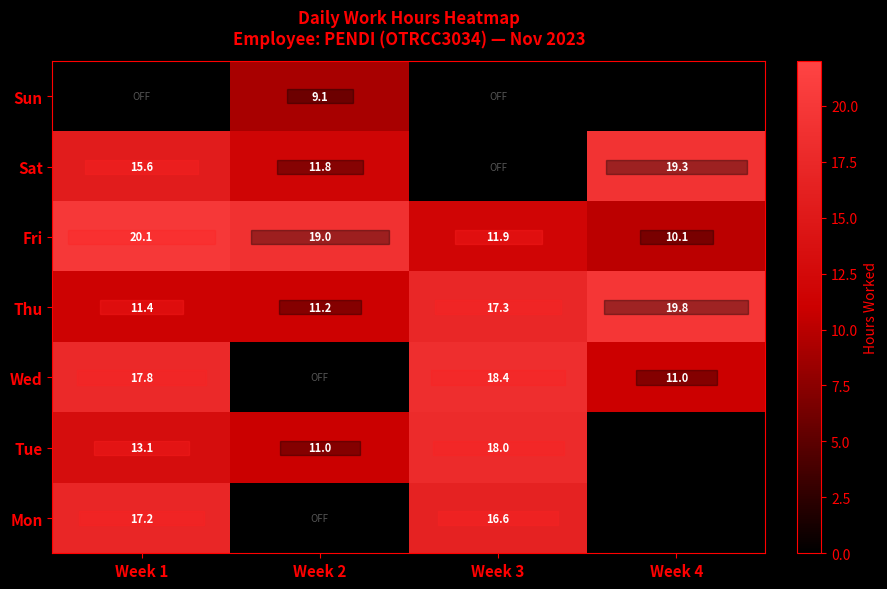

Is it true that Wed equals 17.8 at Week 1?

True